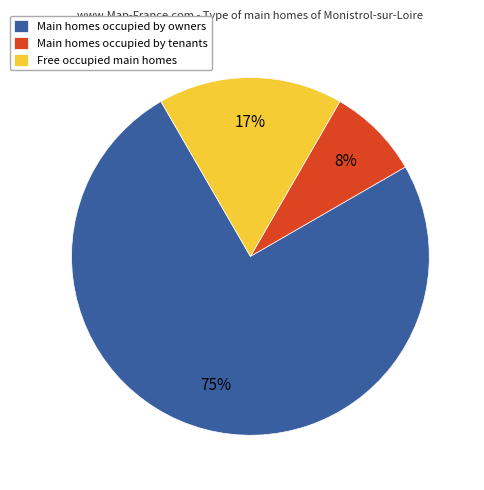

Is it true that Main homes occupied by tenants is 17% of the pie?

False